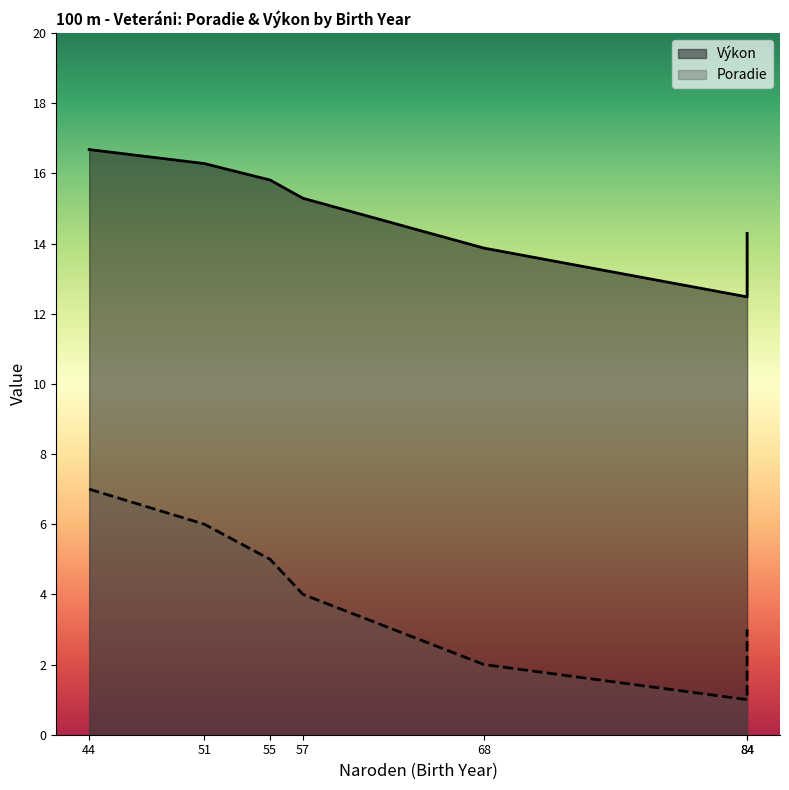

Rank the series at 57 from highest to lowest value.

Výkon, Poradie